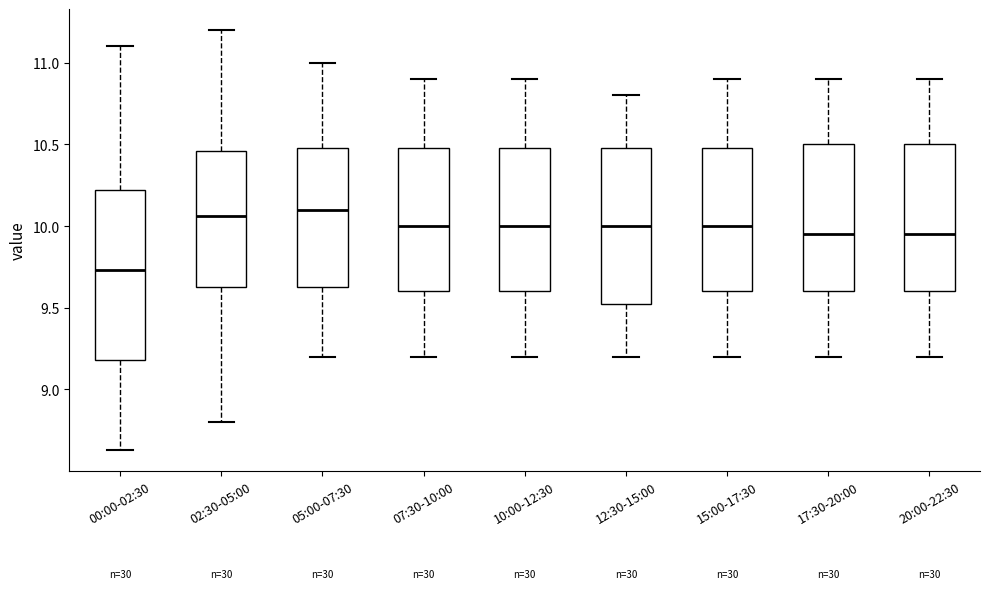

Reading left to right, read every box against the y-axis: the position of its median line, the range the box covers, and the ends of its whiskers. The values are not printed on the chart, so give them approximately, as read against the axis.

00:00-02:30: median 9.75, box 9.20 to 10.20, whiskers 8.65 to 11.10
02:30-05:00: median 10.05, box 9.65 to 10.45, whiskers 8.80 to 11.20
05:00-07:30: median 10.10, box 9.65 to 10.50, whiskers 9.20 to 11.00
07:30-10:00: median 10.00, box 9.60 to 10.50, whiskers 9.20 to 10.90
10:00-12:30: median 10.00, box 9.60 to 10.50, whiskers 9.20 to 10.90
12:30-15:00: median 10.00, box 9.55 to 10.50, whiskers 9.20 to 10.80
15:00-17:30: median 10.00, box 9.60 to 10.50, whiskers 9.20 to 10.90
17:30-20:00: median 9.95, box 9.60 to 10.50, whiskers 9.20 to 10.90
20:00-22:30: median 9.95, box 9.60 to 10.50, whiskers 9.20 to 10.90